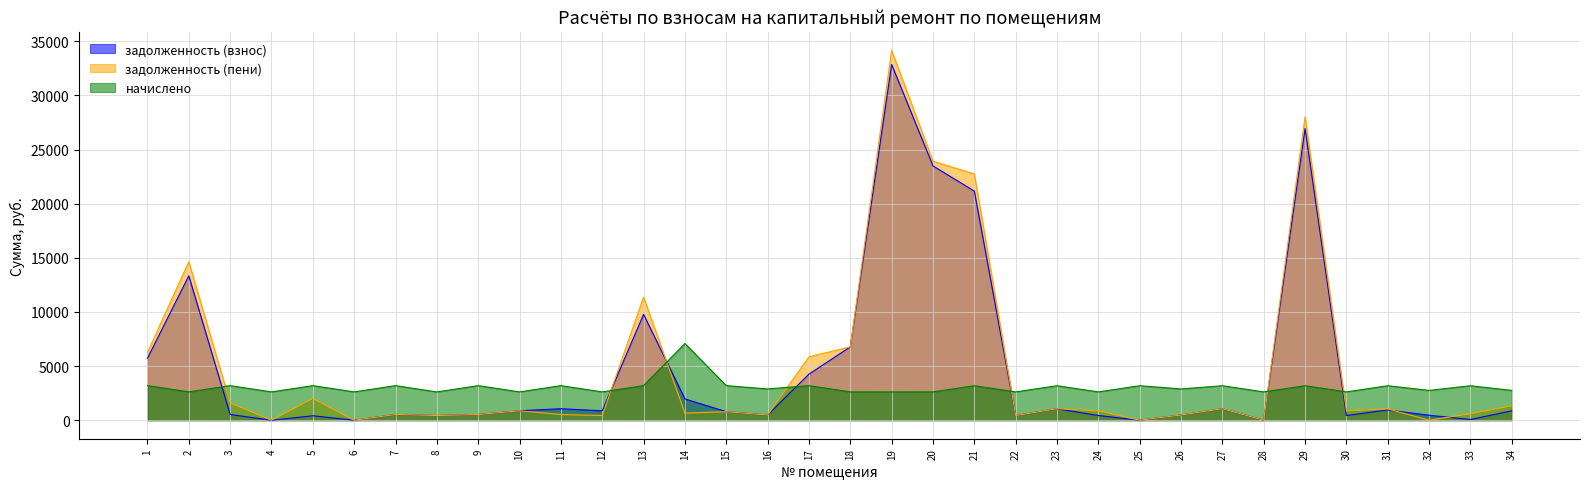

How many intersections are there between задолженность (взнос) and начислено?

7